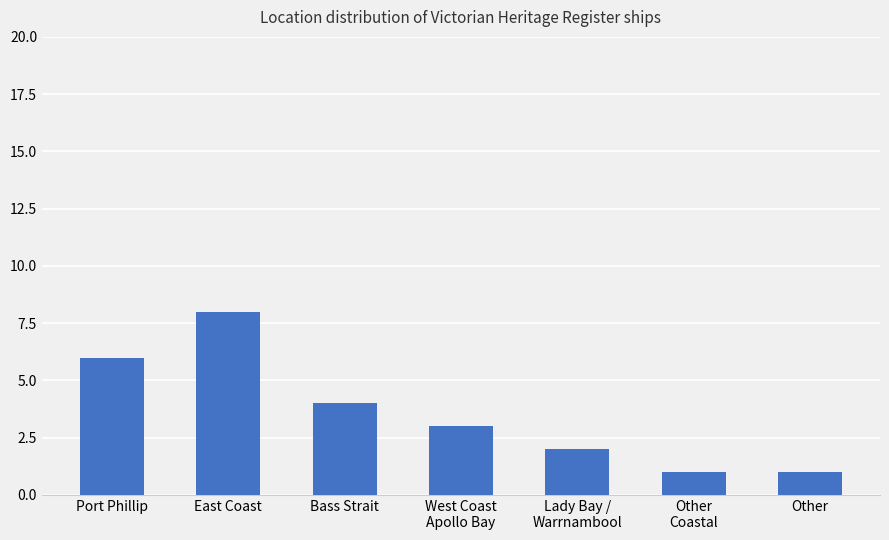

Reading left to right, extract all data points from this chart.

6	8	4	3	2	1	1